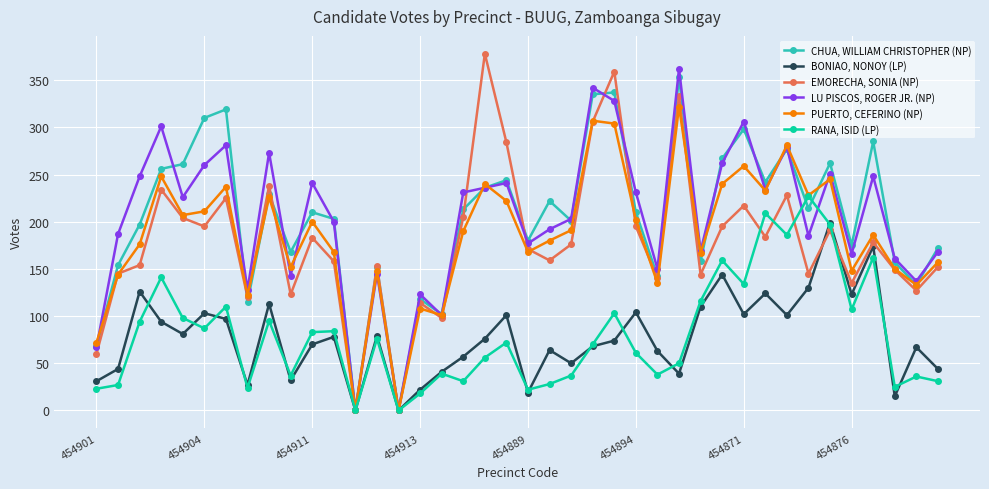

At how many categories does at least one series exceed 328?

4